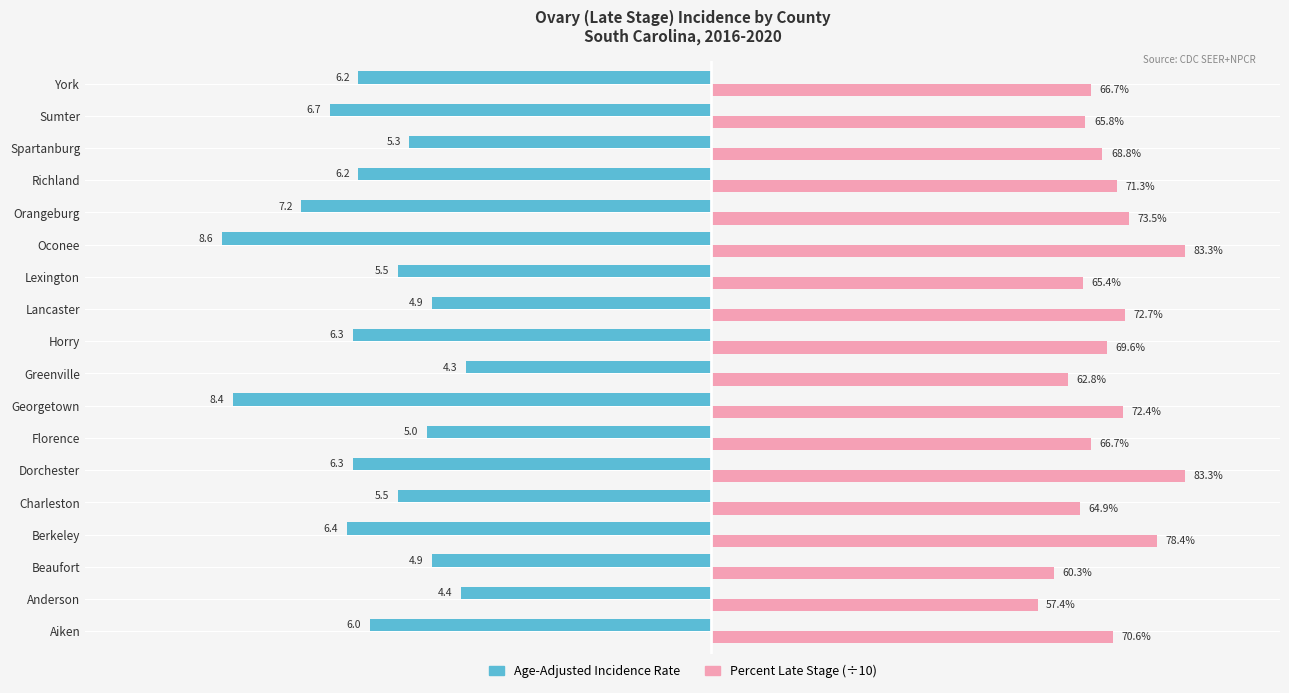

What are all the series names shown in the legend?

Age-Adjusted Incidence Rate, Percent Late Stage (÷10)